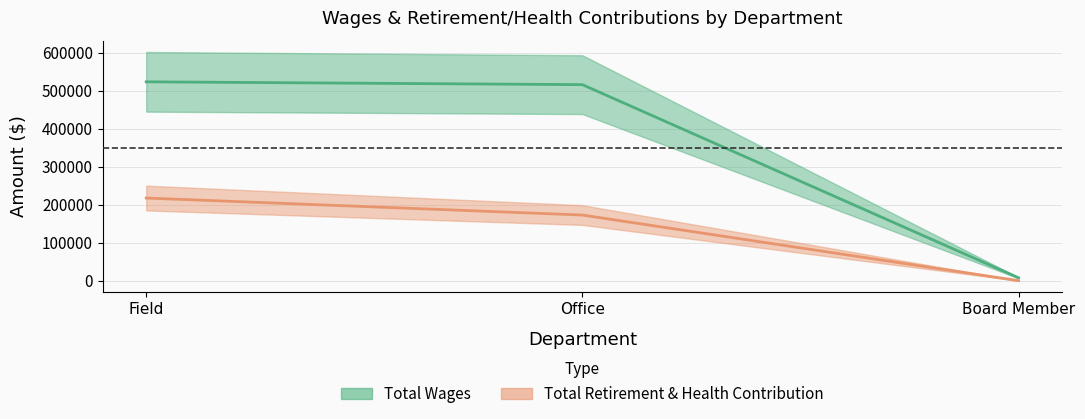

What is the difference between the Total Retirement & Health Contribution values at Field and Office?

44726